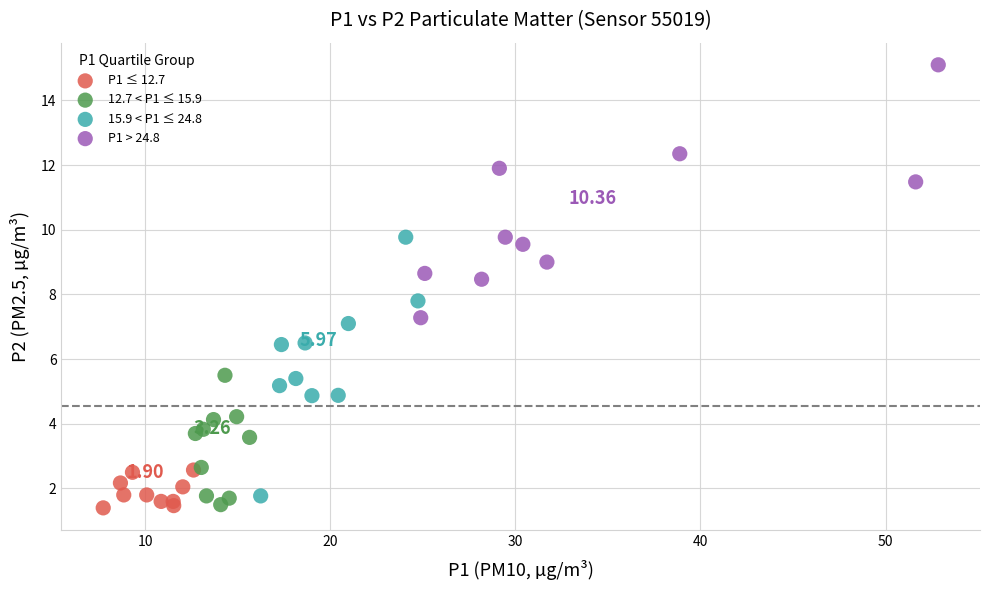

Which series reaches the maximum Y coordinate?

P1 > 24.8